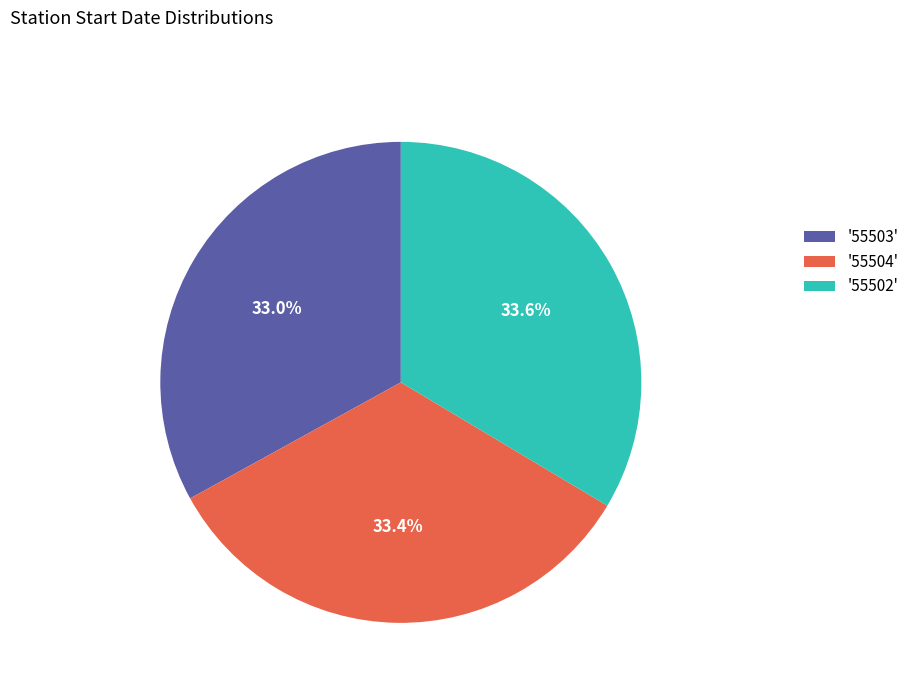

What is the ratio of the value at '55503' to the value at '55502'?

1.0